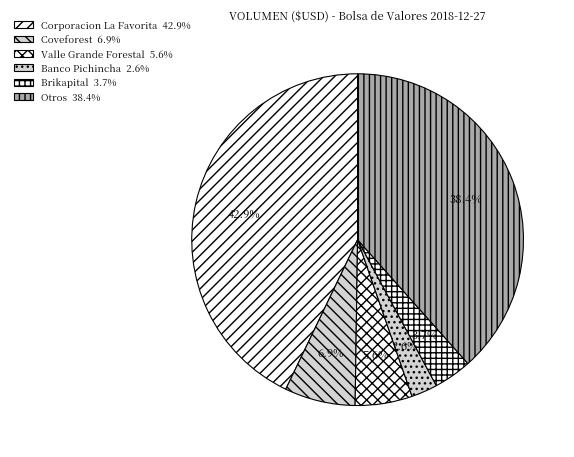

Does Banco Pichincha represent more than half of the total?

No